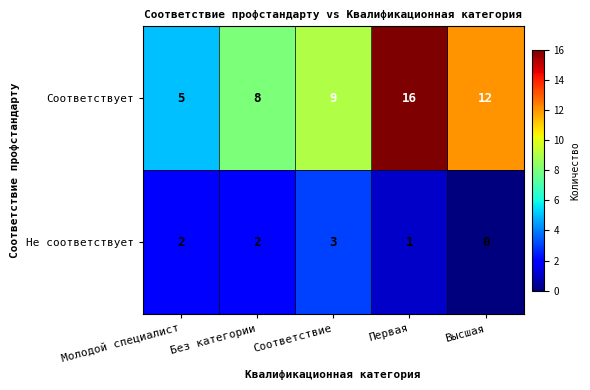

What is the difference between the second highest and second lowest values in the Соответствует series?

4